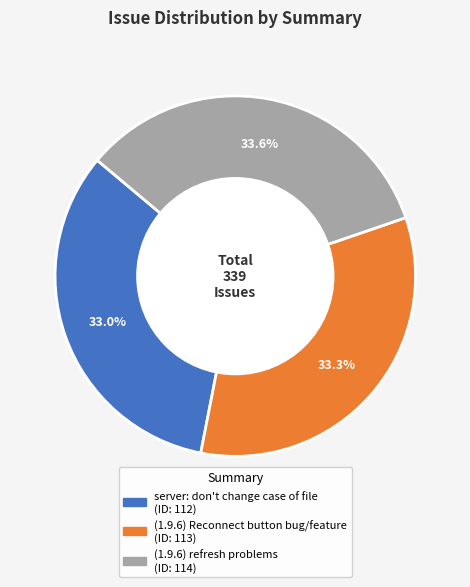

To the nearest percent, what portion does (1.9.6) refresh problems represent?

34%